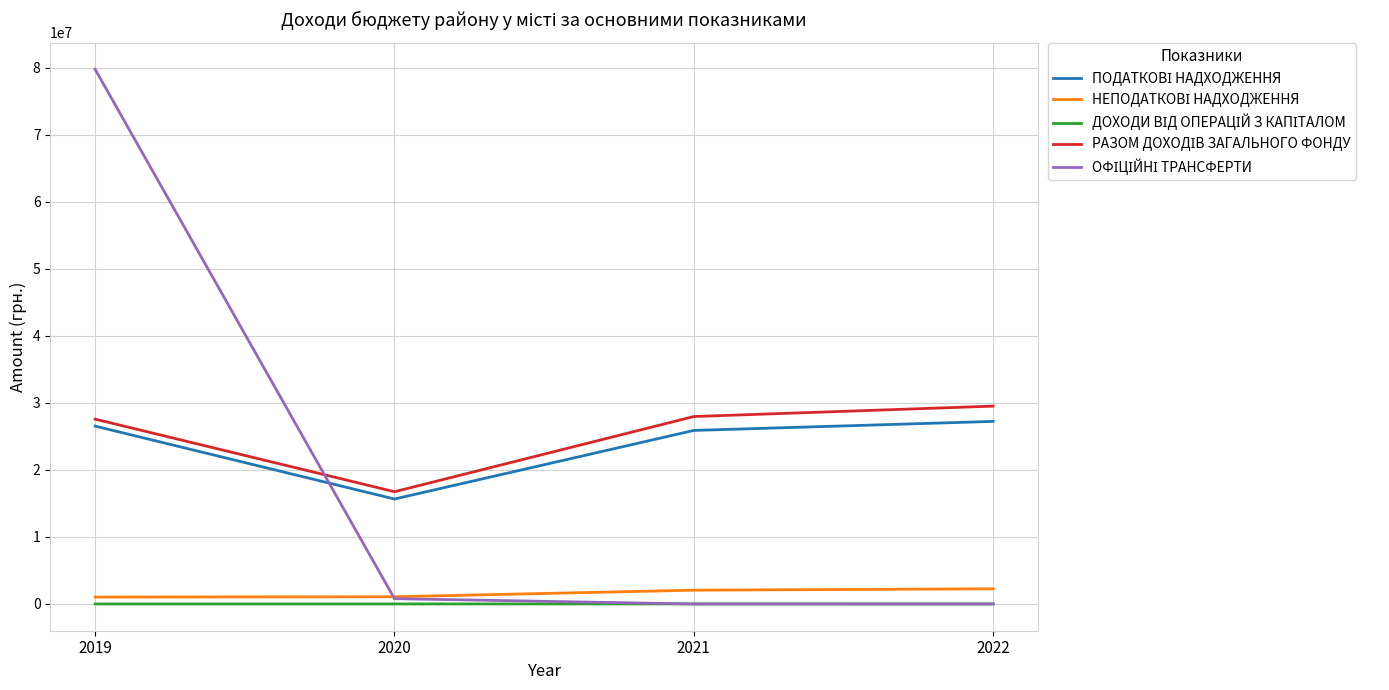

What is the maximum value shown in the chart?

79770636